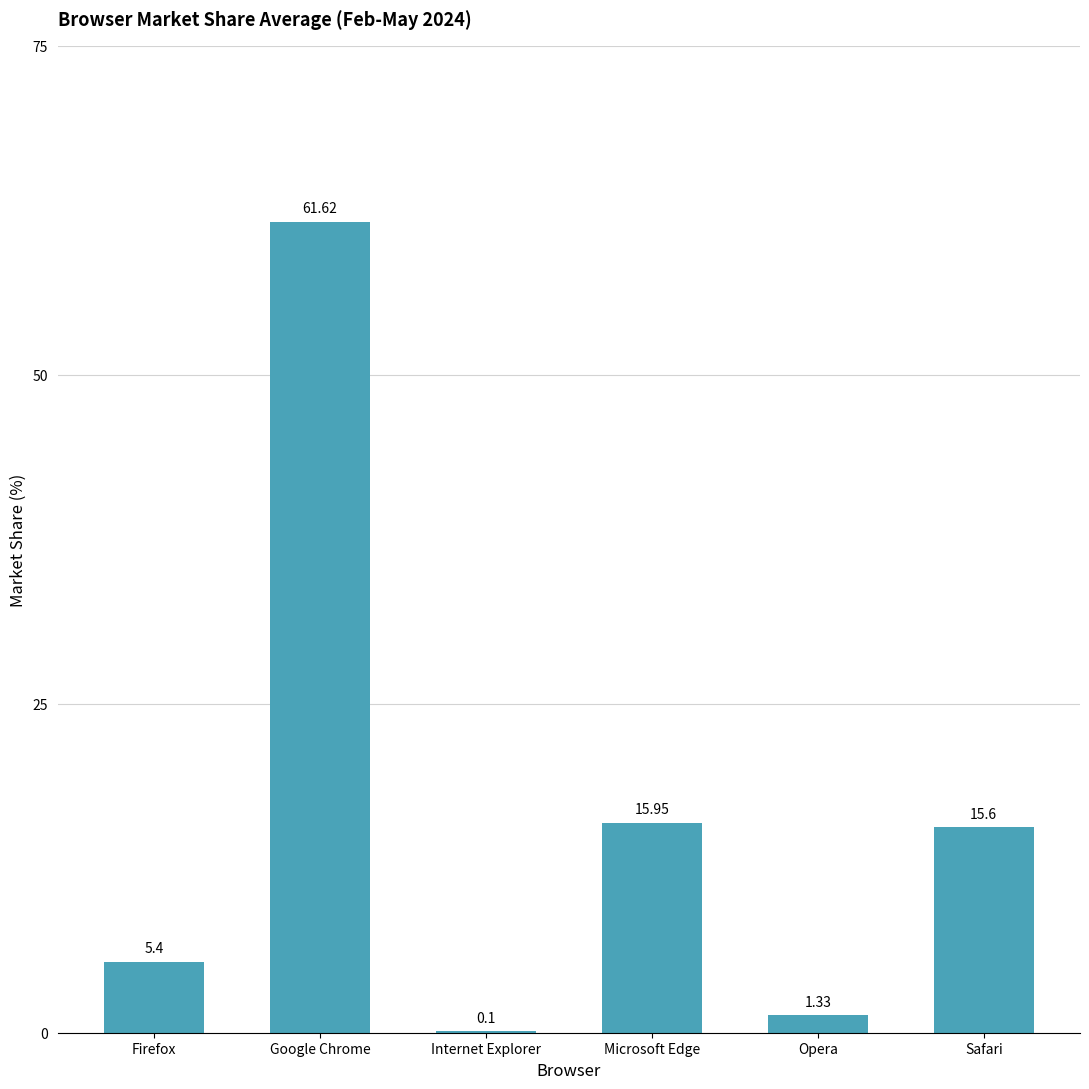

Which category has the highest value across all series?

Google Chrome